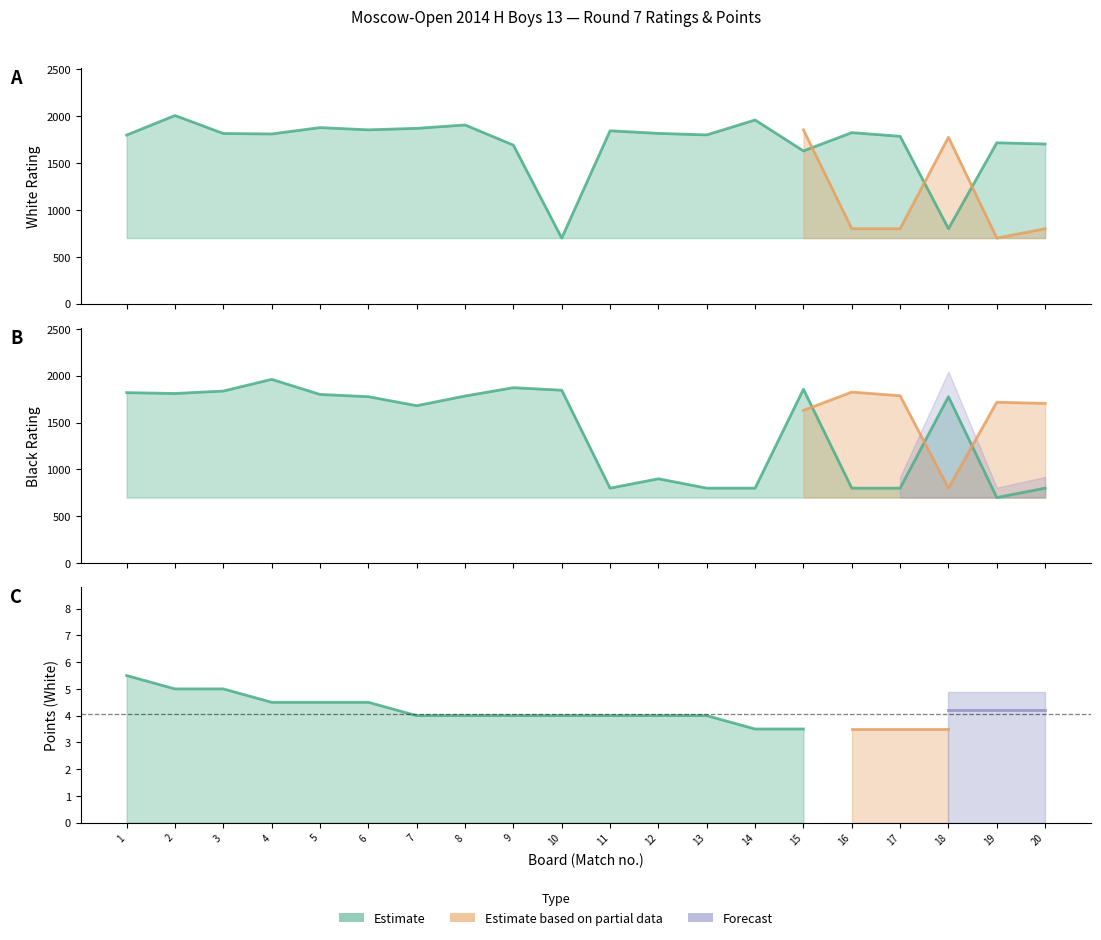

Does the chart have visible grid lines?

No